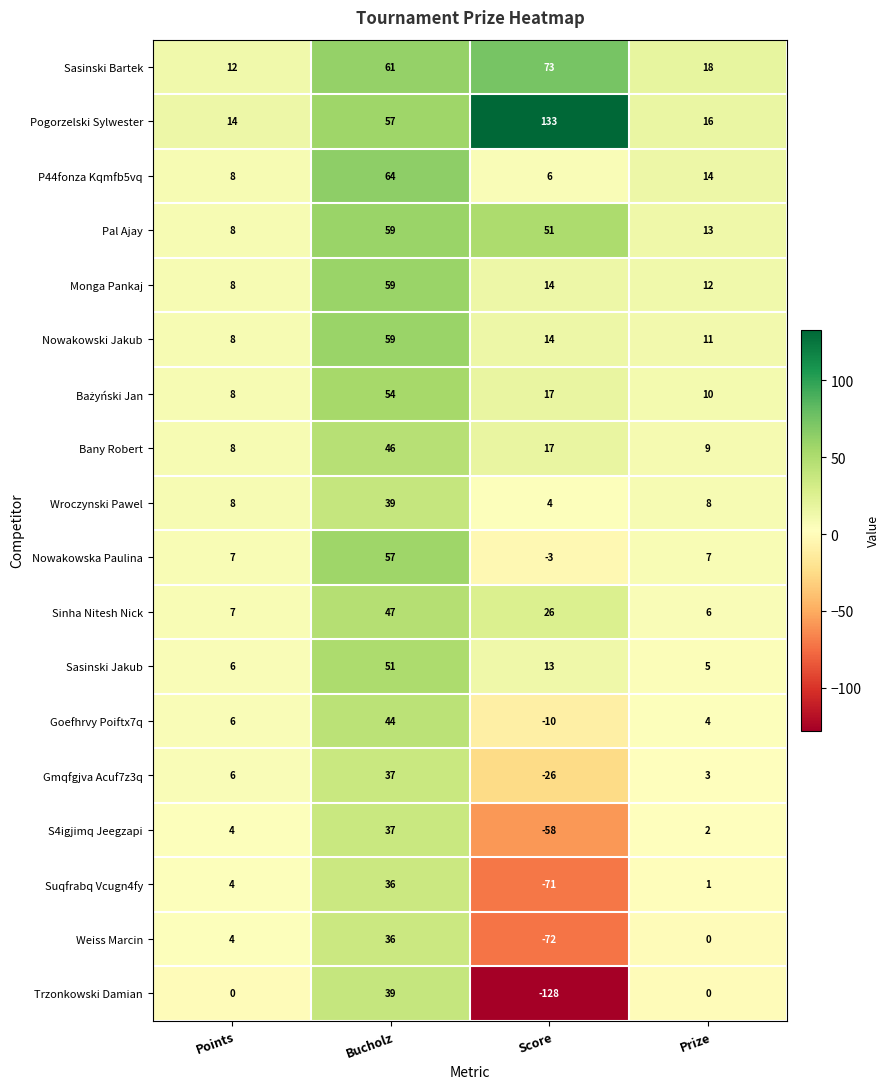

List the labels in order of S4igjimq Jeegzapi value, largest first.

Bucholz, Points, Prize, Score